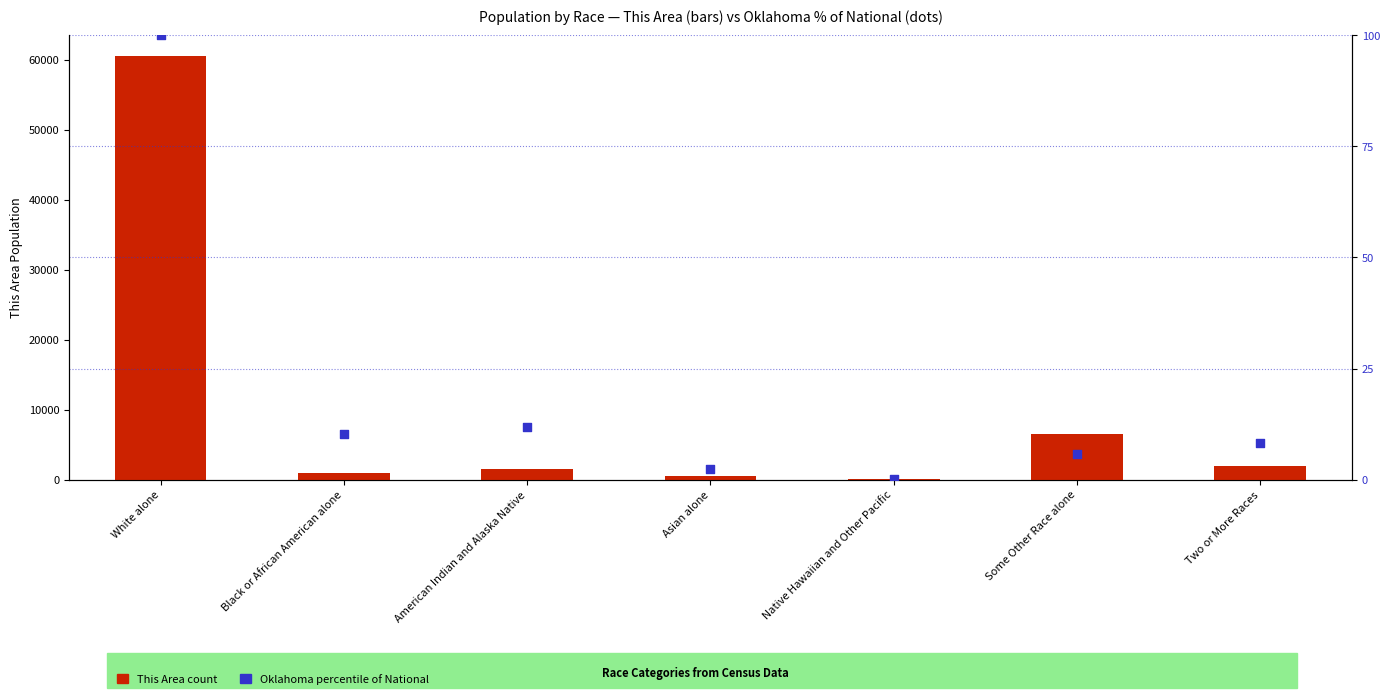

What is the total value across all series at White alone?

60612.0